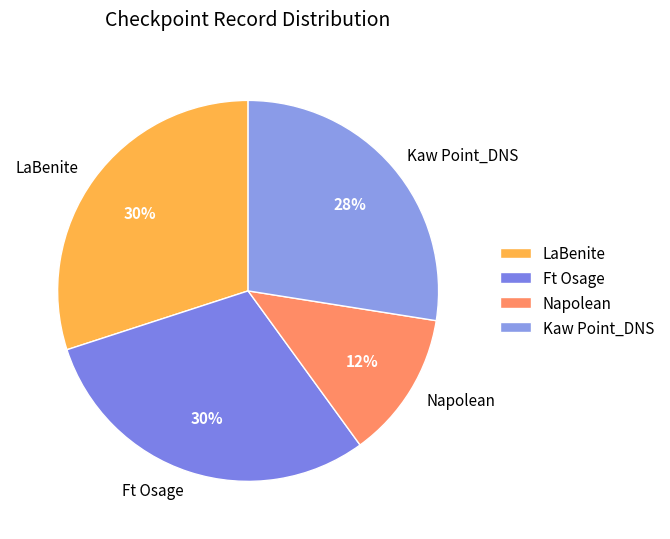

Between Kaw Point_DNS and Napolean, which is larger?

Kaw Point_DNS